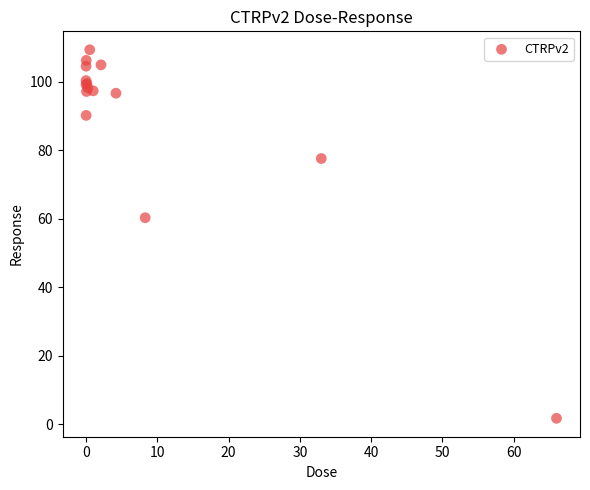

What Y value in the scatter plot is closest to 55?

60.3